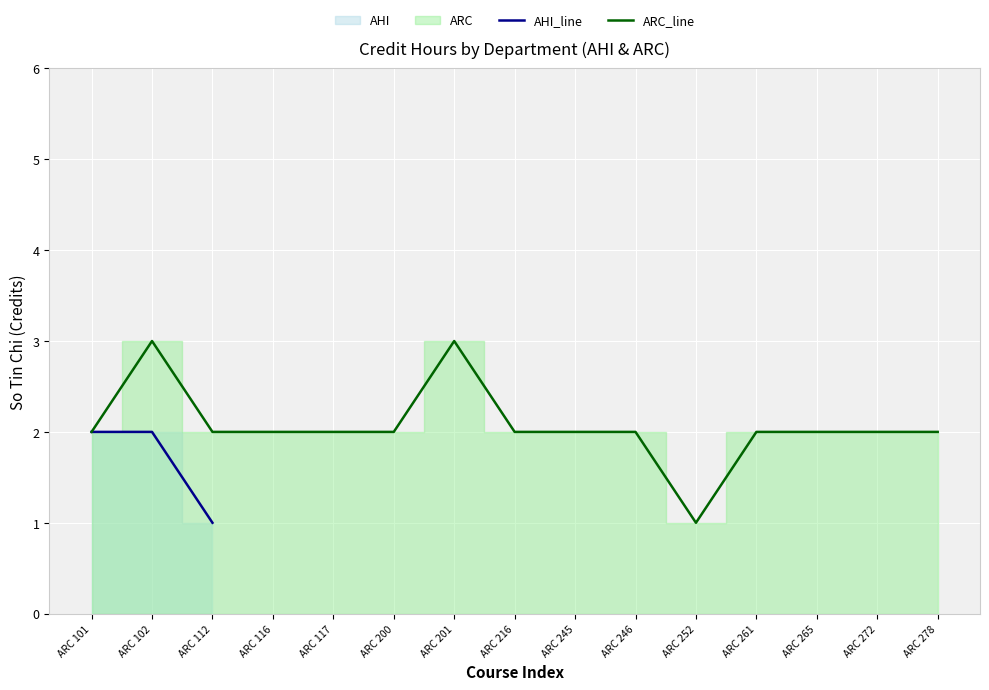

What is the smallest value displayed?

1